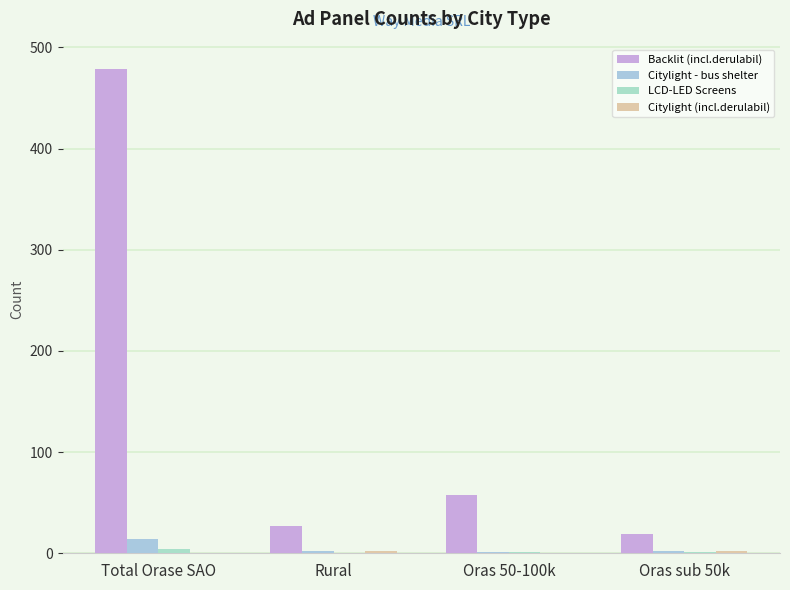

What is the value of the Citylight (incl.derulabil) bar at the 2nd from the left?

2